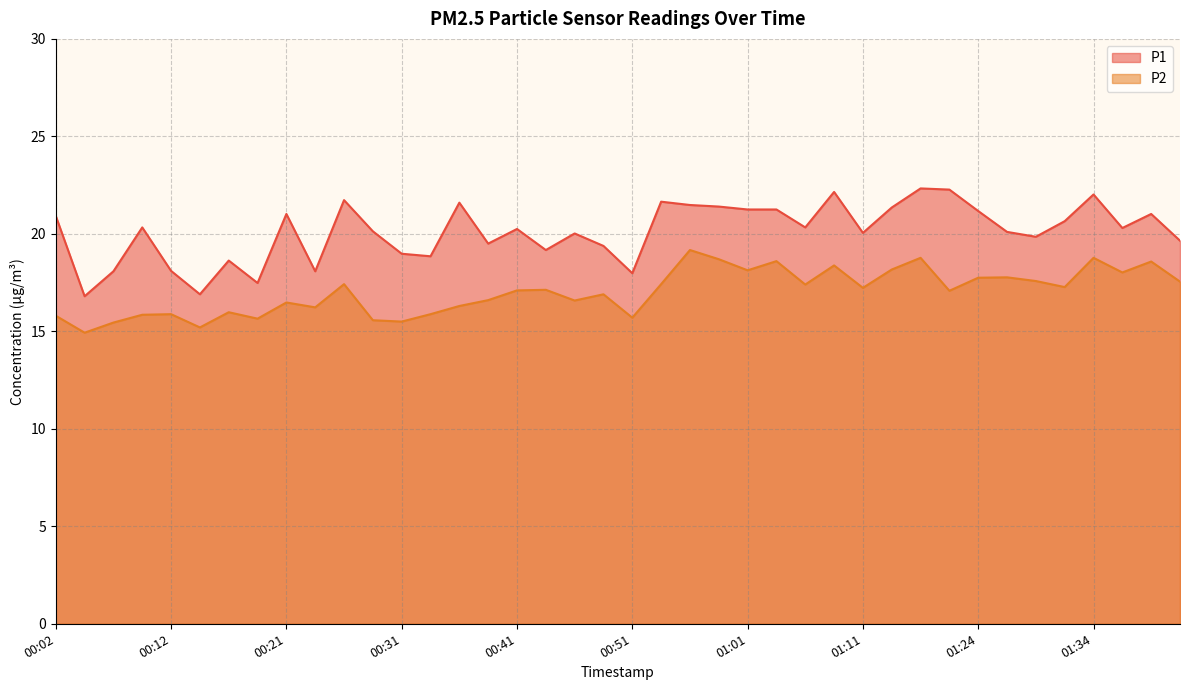

Rank the series by their maximum value, from highest to lowest.

P1, P2